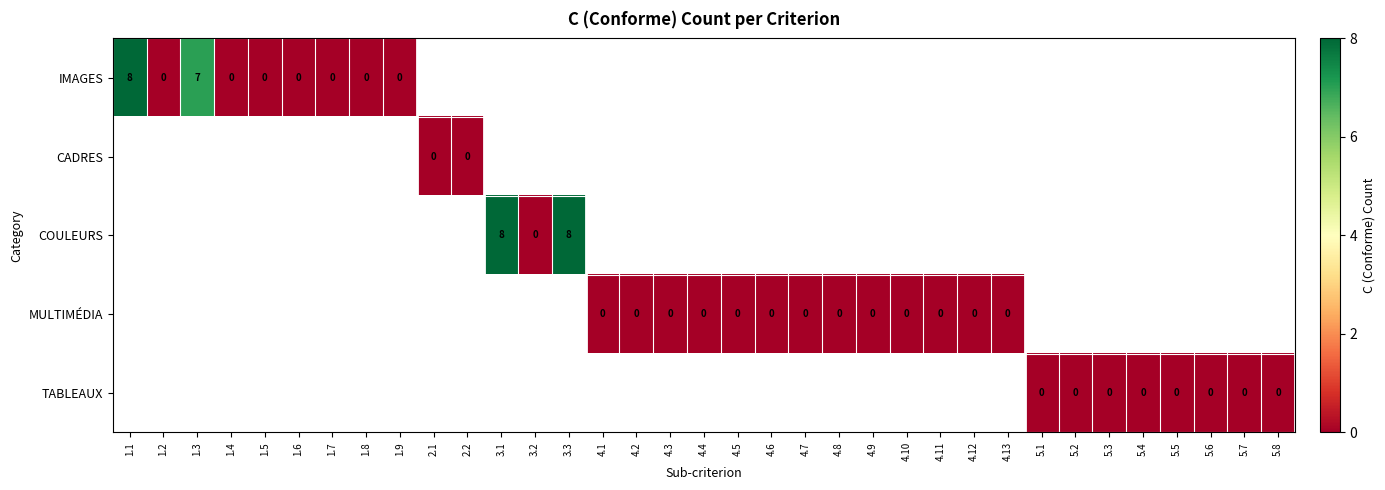

At how many categories does at least one series exceed 7?

3